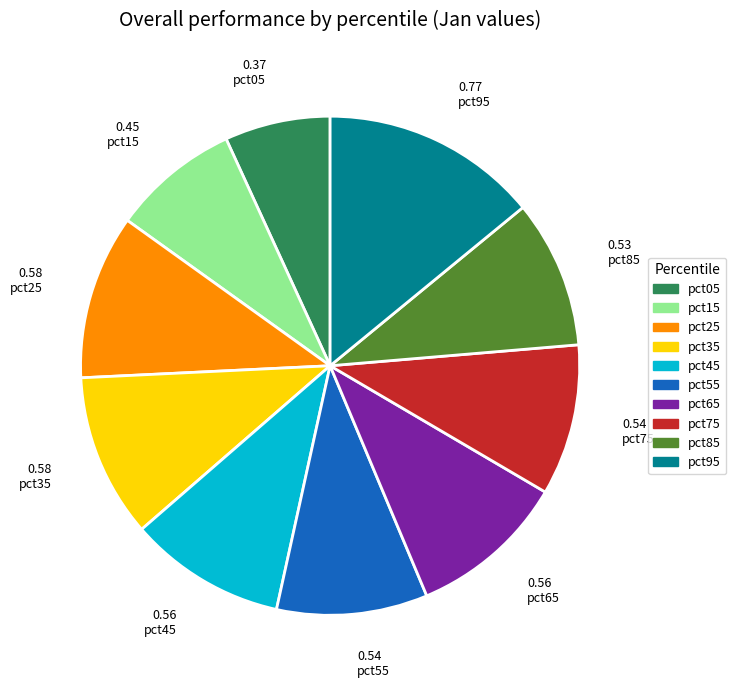

Between pct55 and pct05, which is larger?

pct55